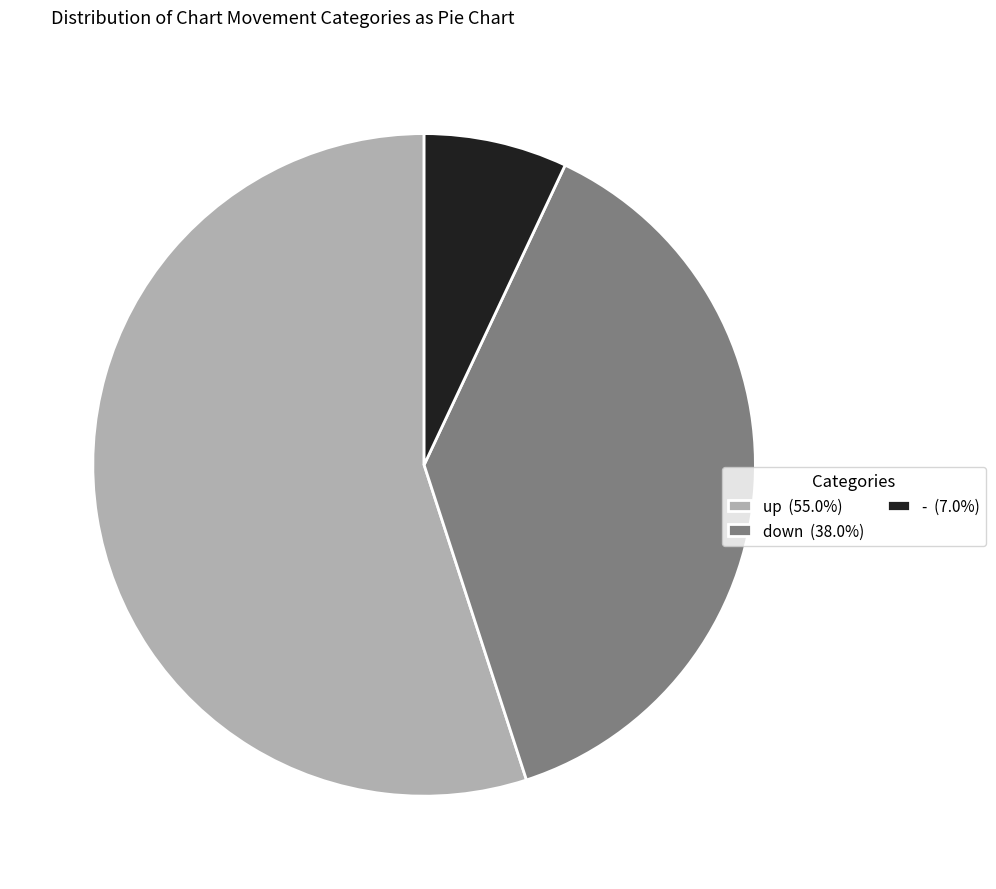

True or false: - accounts for 17% of the total.

False